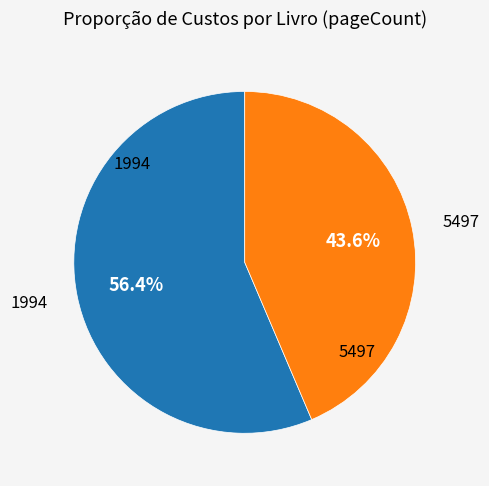

What is the largest slice in the pie chart?

1994